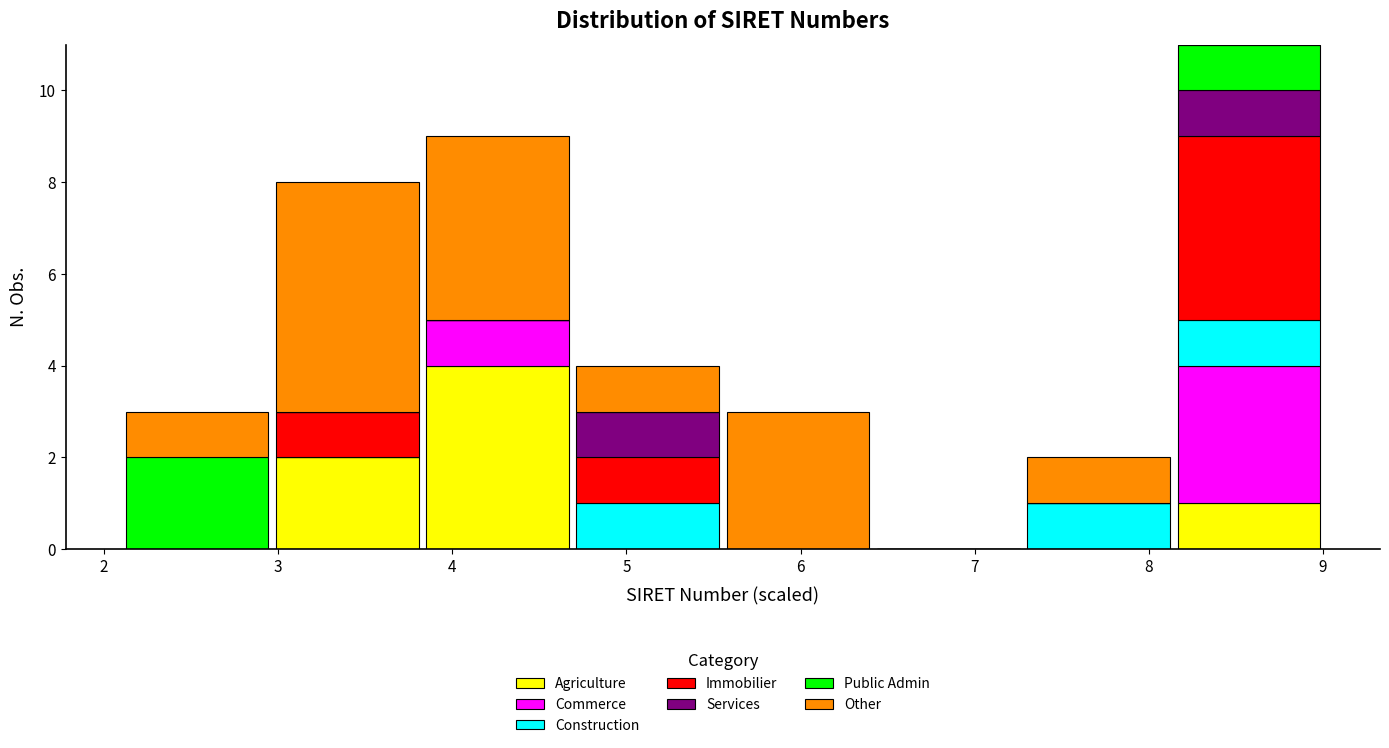

Reading left to right, transcribe this chart: for each stacked bar, give the range it covers on the x-axis and its total height. Neither the bar edges nor the heights are printed on the chart, so give them approximately, as read against the axes.

2.1 to 3.0: 3
3.0 to 3.8: 8
3.8 to 4.7: 9
4.7 to 5.6: 4
5.6 to 6.4: 3
6.4 to 7.3: 0
7.3 to 8.1: 2
8.1 to 9.0: 11